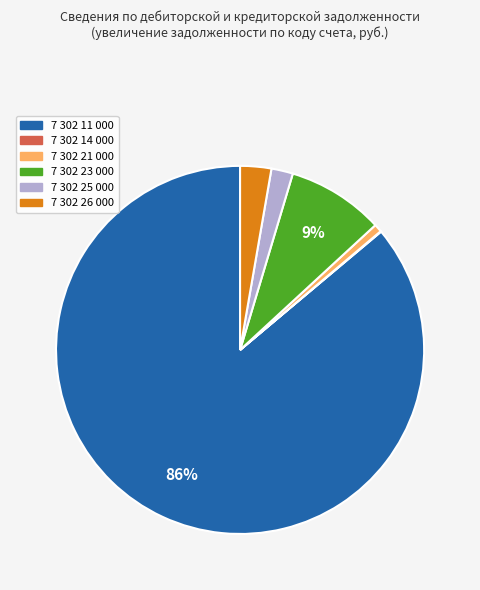

Is there any slice that represents more than half of the pie?

Yes